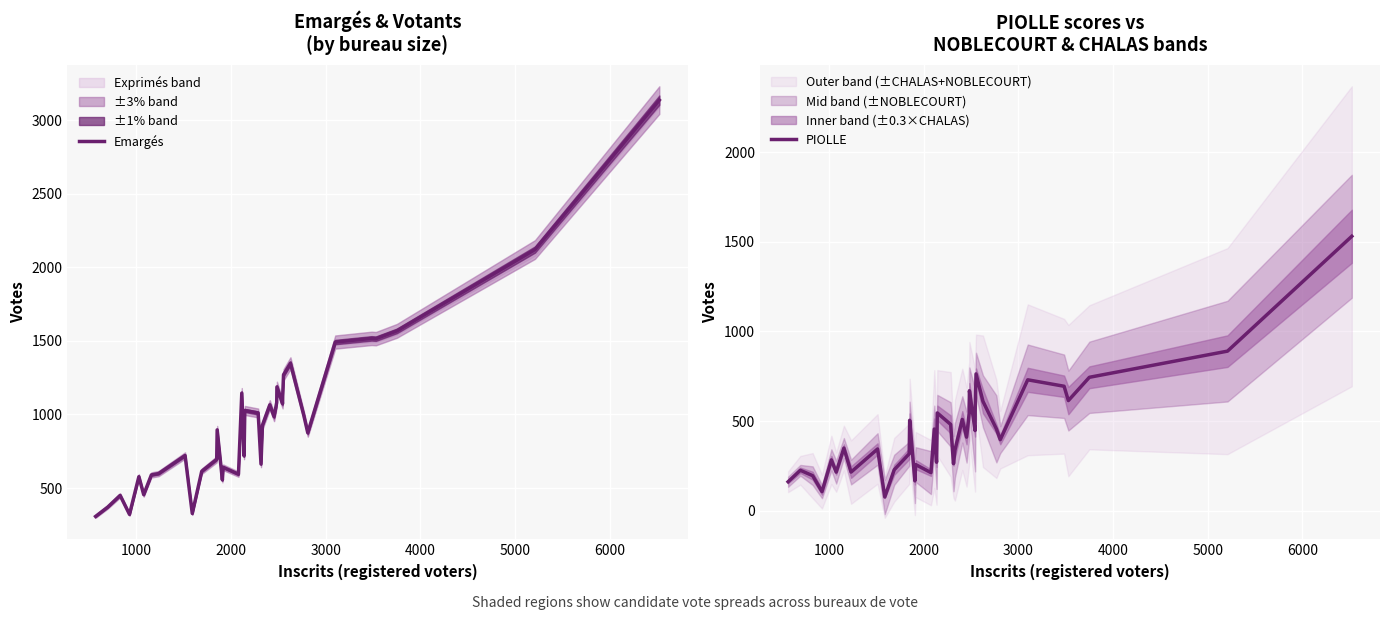

True or false: PIOLLE and Emargés cross at least once.

False